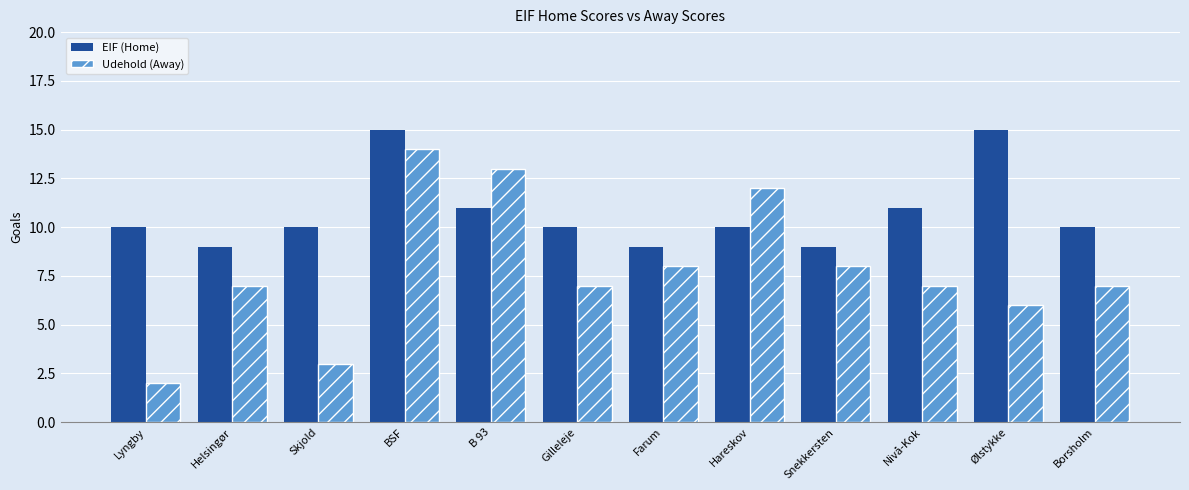

Which series has the widest spread of values?

Udehold (Away)